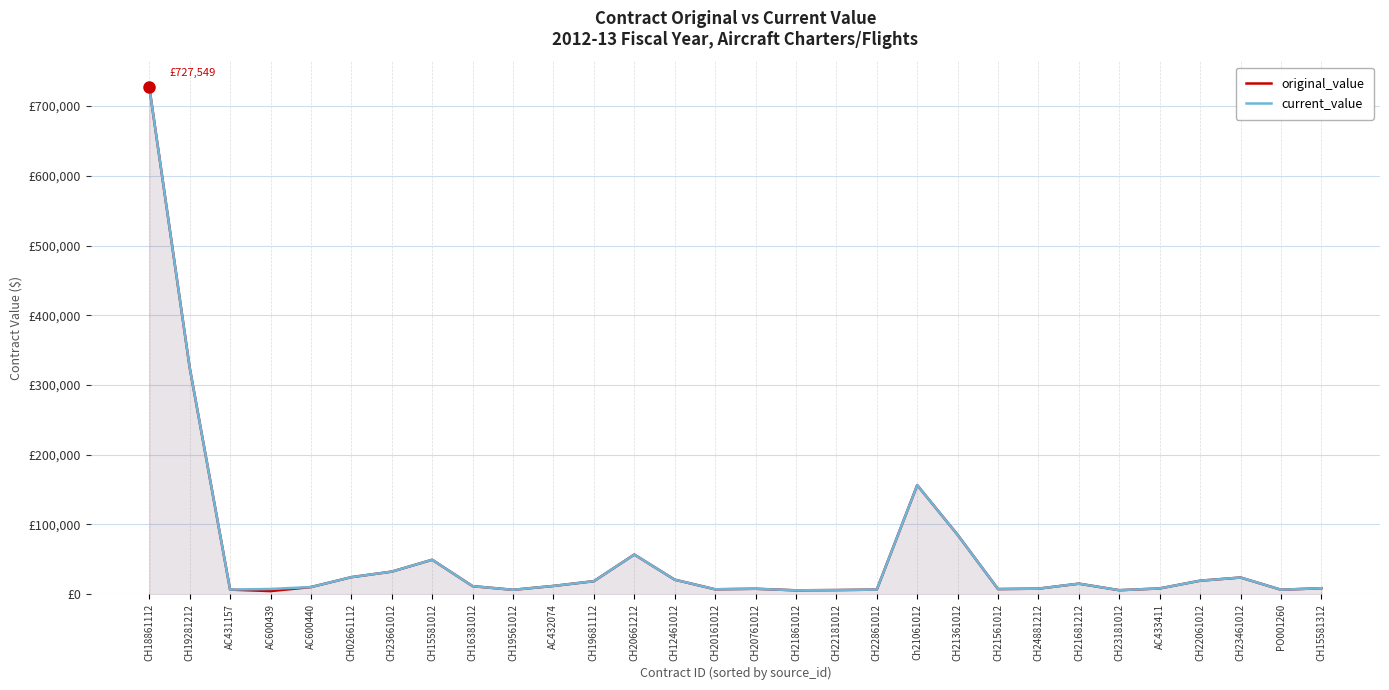

At which category is the sum across all series the highest?

CH18861112